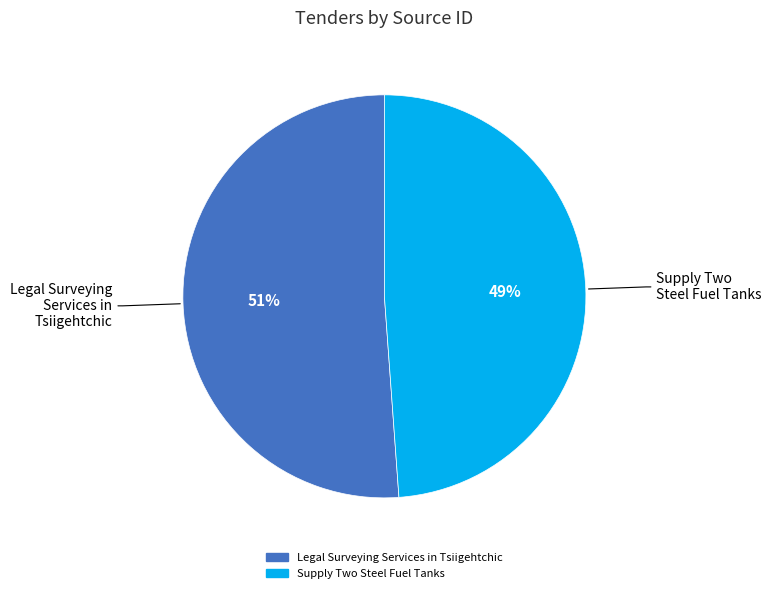

True or false: Legal Surveying Services in Tsiigehtchic accounts for 38% of the total.

False